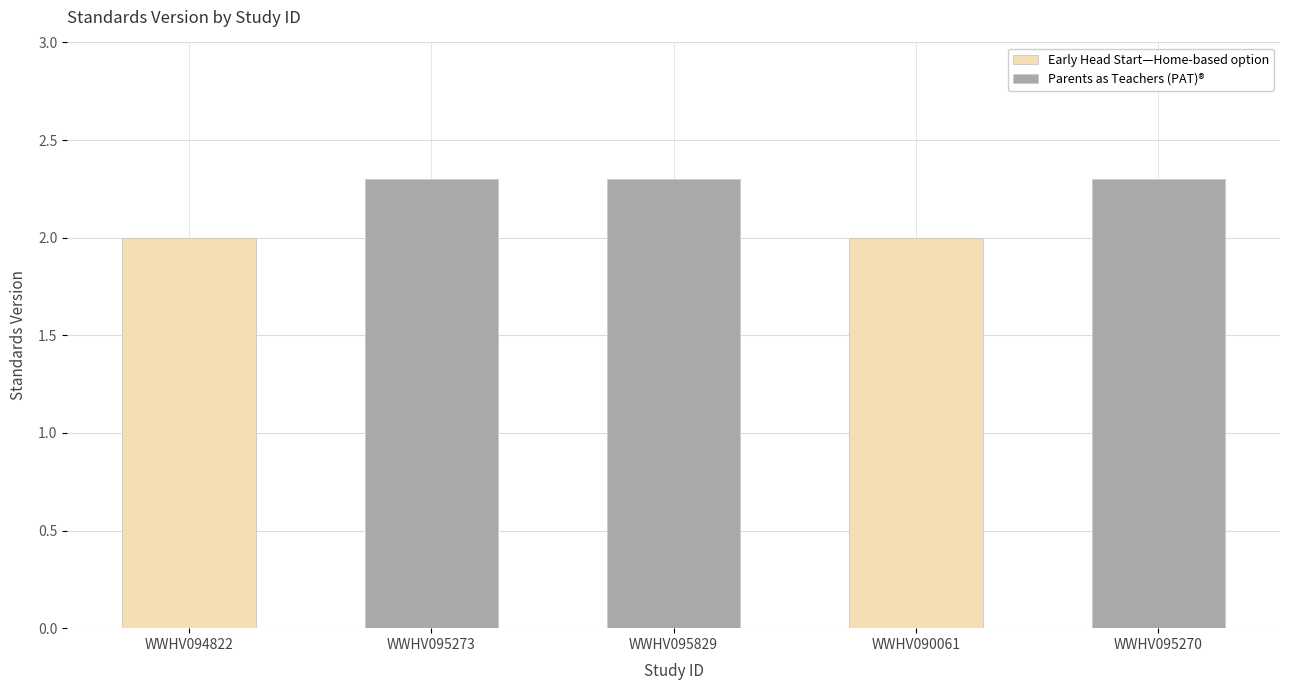

What is the label of the 5th bar from the right?

WWHV094822